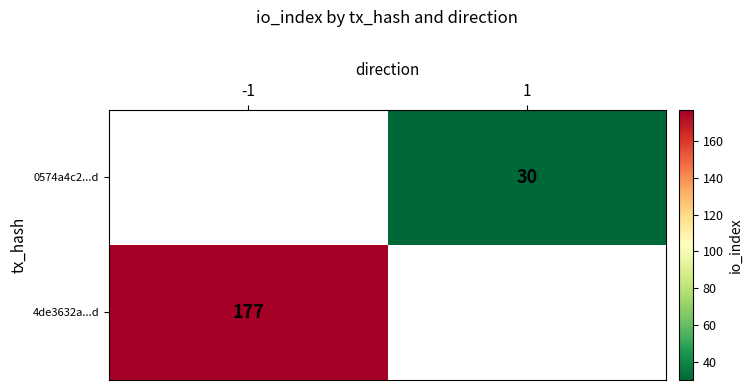

True or false: 4de3632a...d has a value of 177 at -1.

True